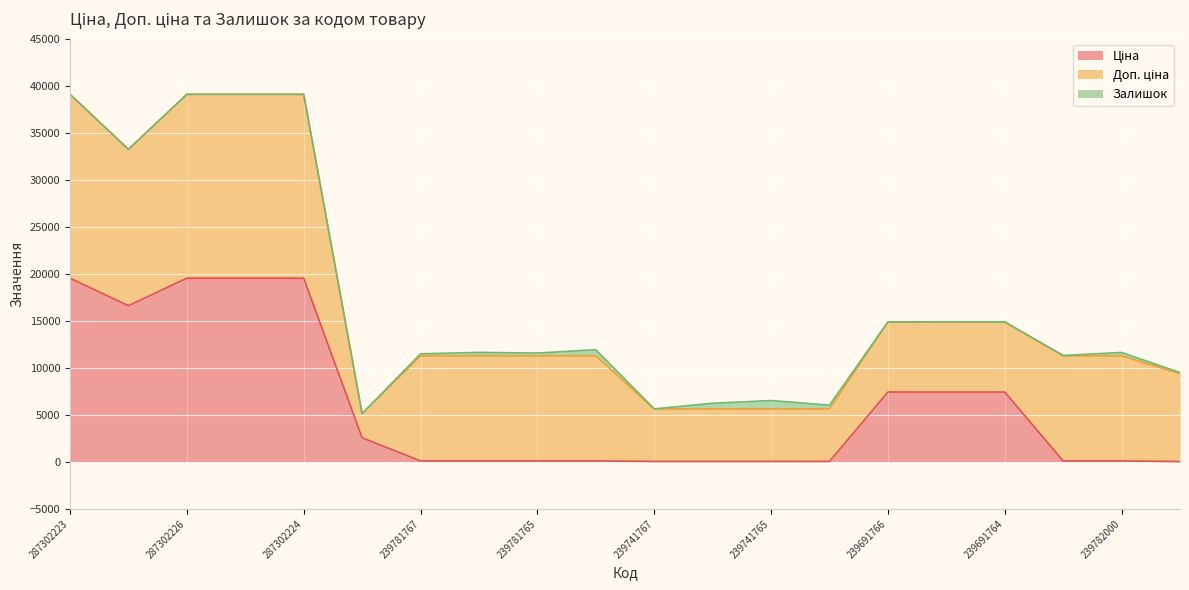

What is the sum of all Ціна values?

120604.3